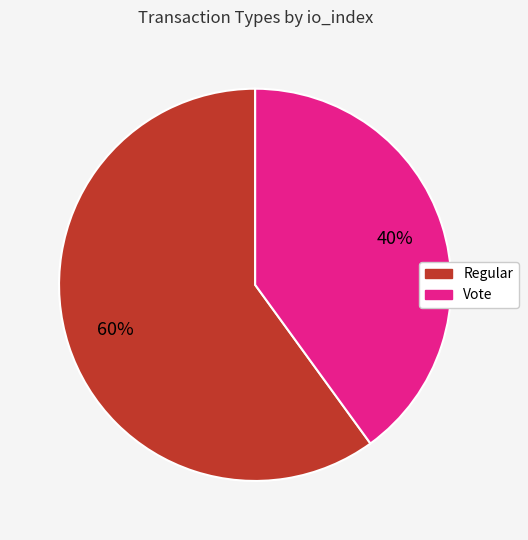

To the nearest percent, what portion does Vote represent?

40%